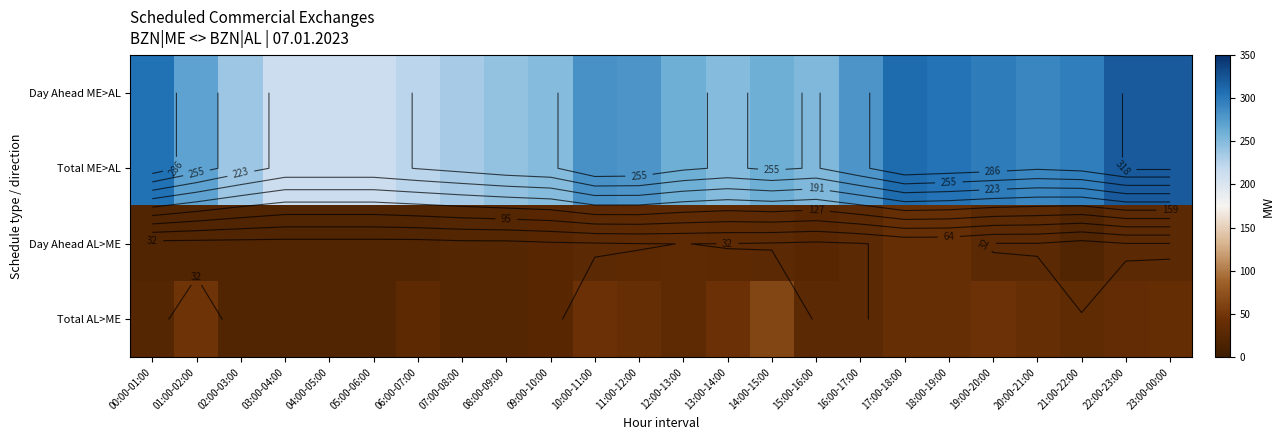

Which category has the lowest value across all series?

00:00-01:00